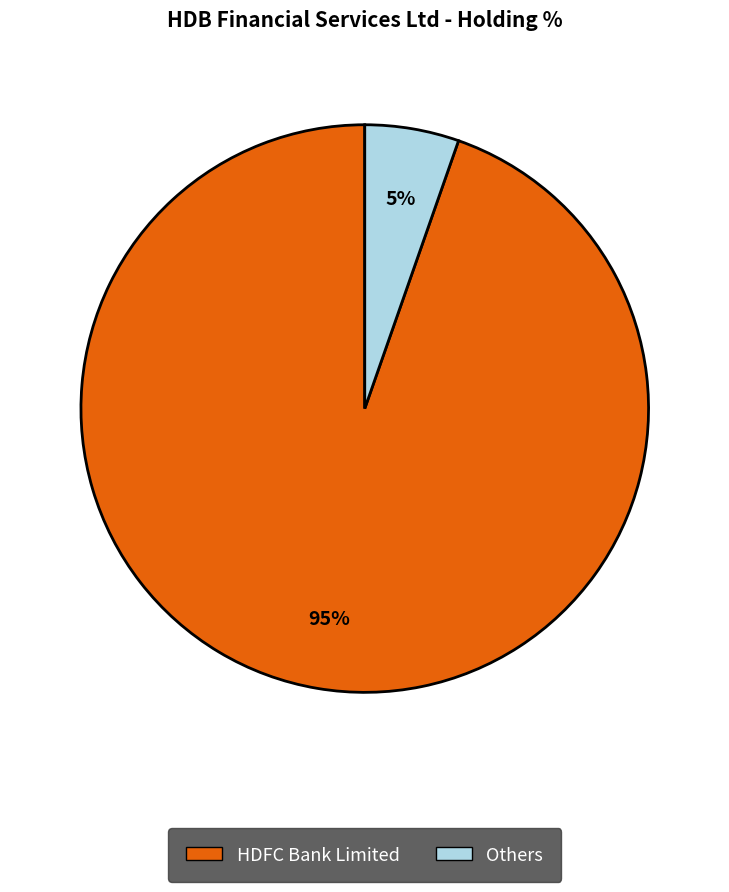

Does any single category account for the majority?

Yes